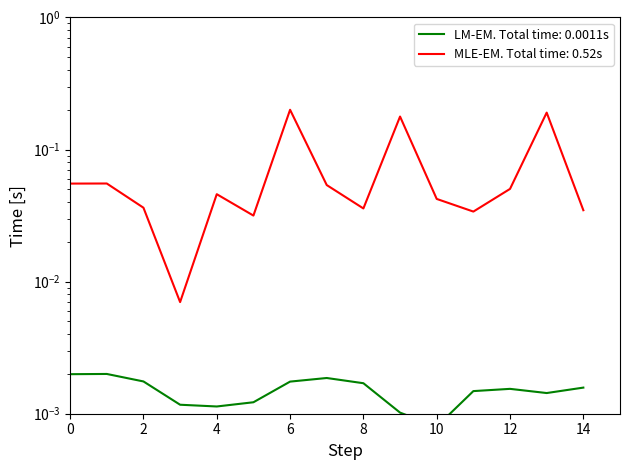

Reading right to left, extract all data points from this chart.

LM-EM. Total time: 0.0011s: 14=0.0	13=0.0	12=0.0	11=0.0	10=0.0	9=0.0	8=0.0	7=0.0	6=0.0	5=0.0	4=0.0	3=0.0	2=0.0	1=0.0	0=0.0
MLE-EM. Total time: 0.52s: 14=0.0	13=0.2	12=0.1	11=0.0	10=0.0	9=0.2	8=0.0	7=0.1	6=0.2	5=0.0	4=0.0	3=0.0	2=0.0	1=0.1	0=0.1